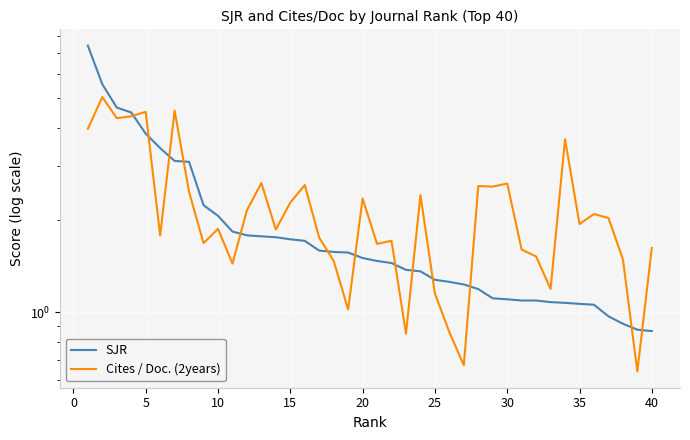

True or false: SJR has a value of 1.9 at 35.

False